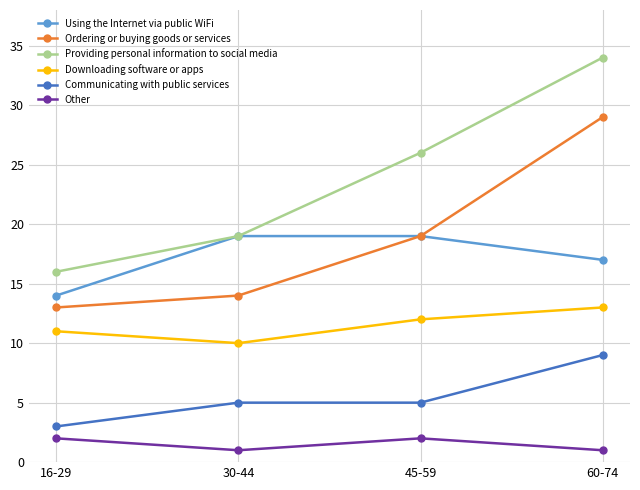

What is the value of the Providing personal information to social media point at the 4th from the left?

34